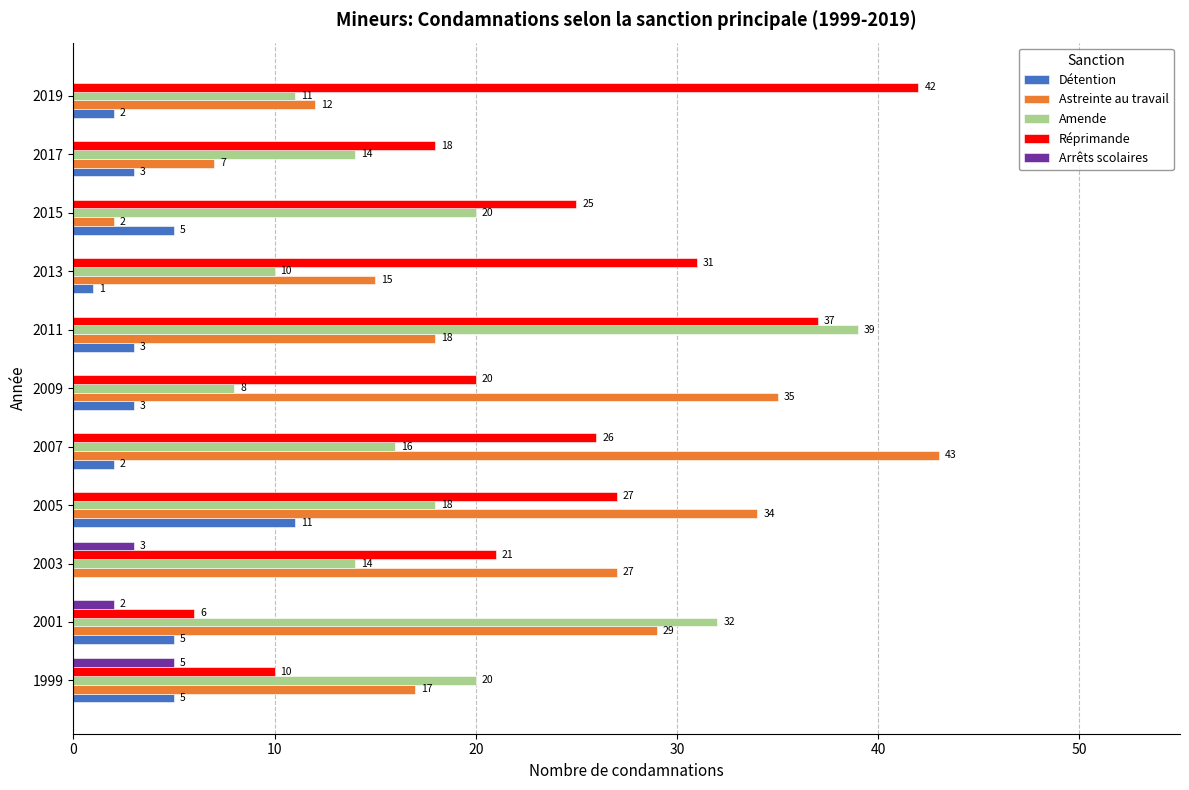

What is the average value of the Arrêts scolaires series?

1